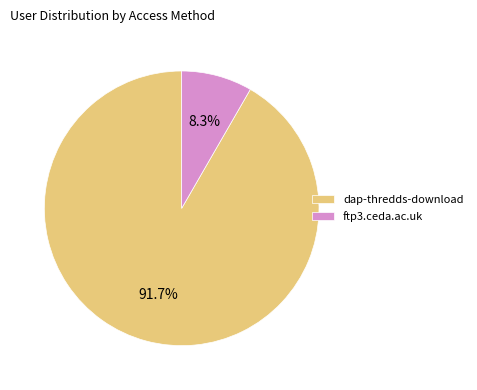

To the nearest percent, what is the difference between the ftp3.ceda.ac.uk and dap-thredds-download slice percentages?

83%